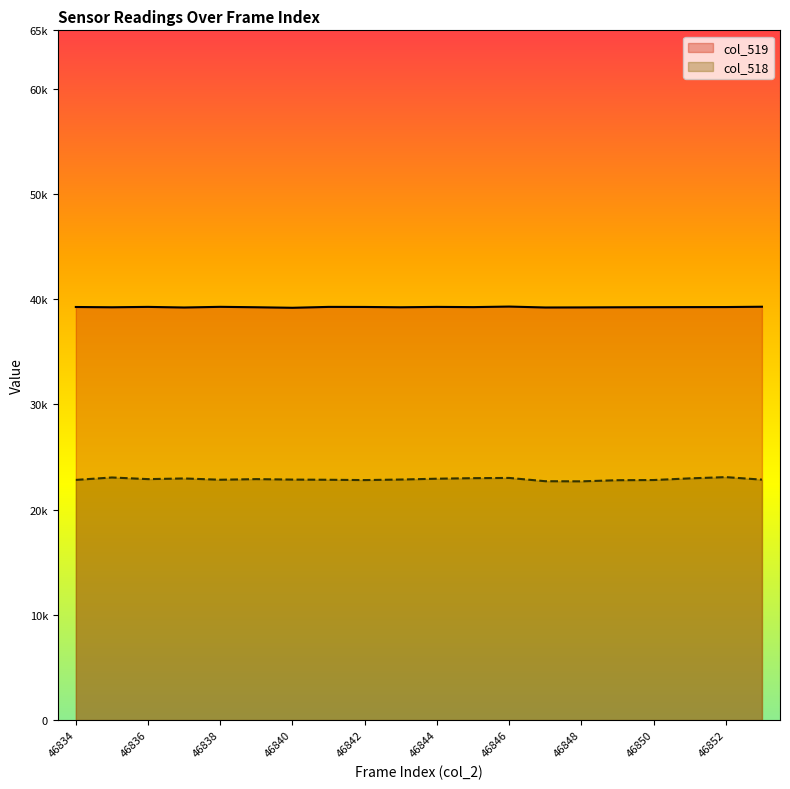

At which label is col_518 closest to 22884?

46836